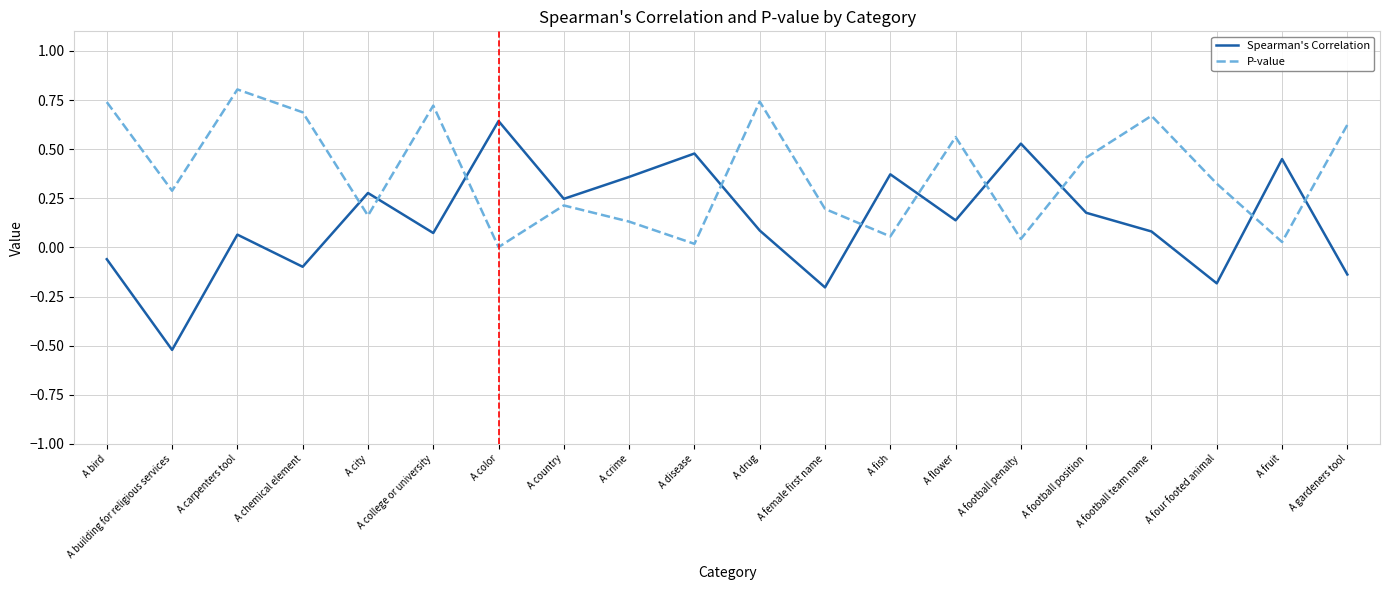

How many interior local valleys does the Spearman's Correlation series have?

7